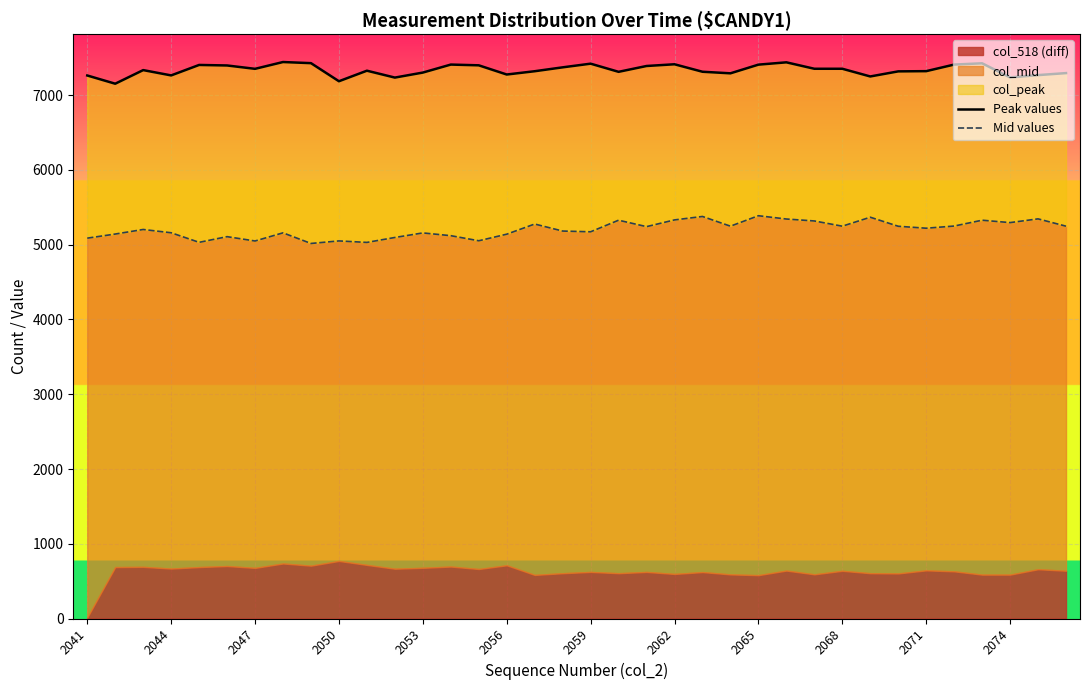

Is the value of Mid values at 2044 greater than the value of Peak values at 2068?

No